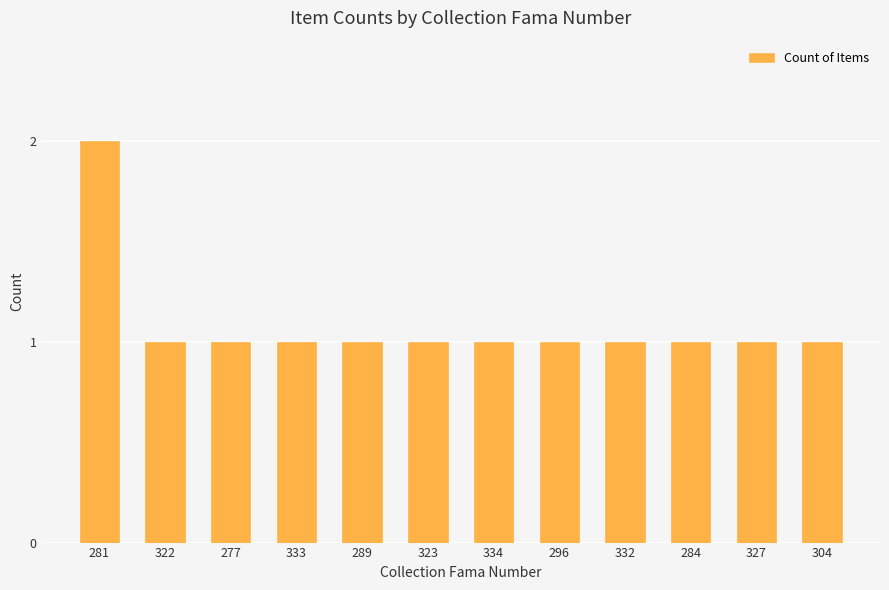

What is the sum of the values at 281 and 289?

3